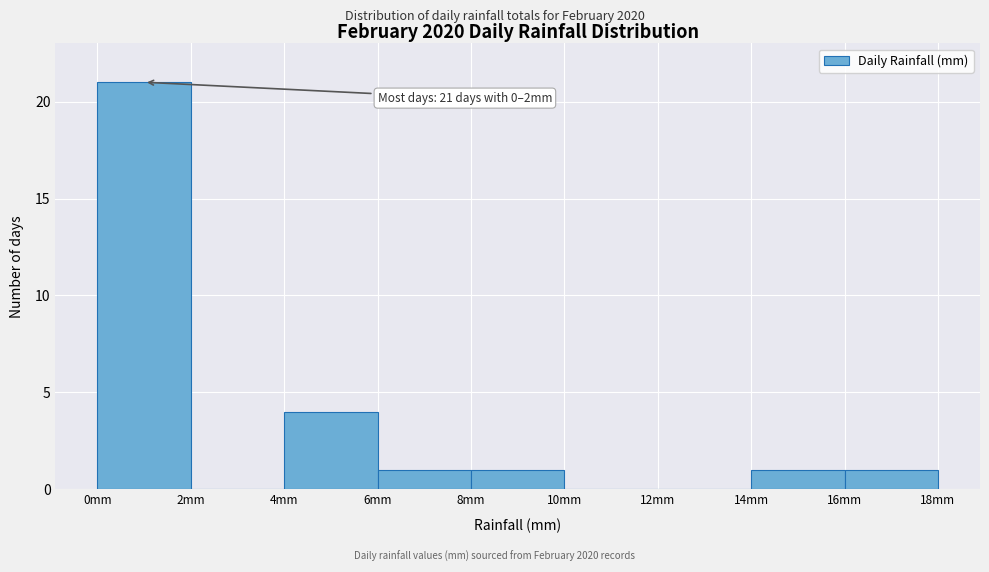

Over which range of the x-axis is the bar tallest?

0 to 2